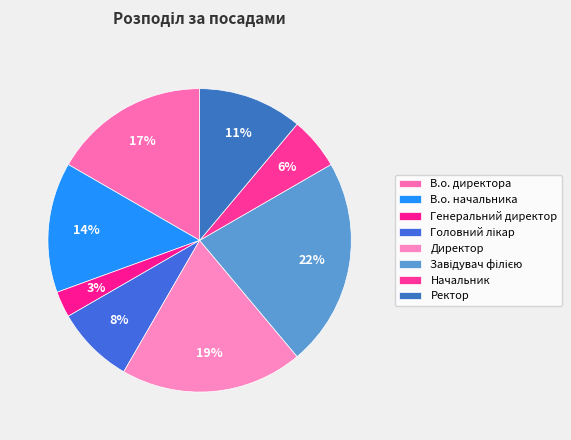

Which slice is the largest?

Завідувач філією